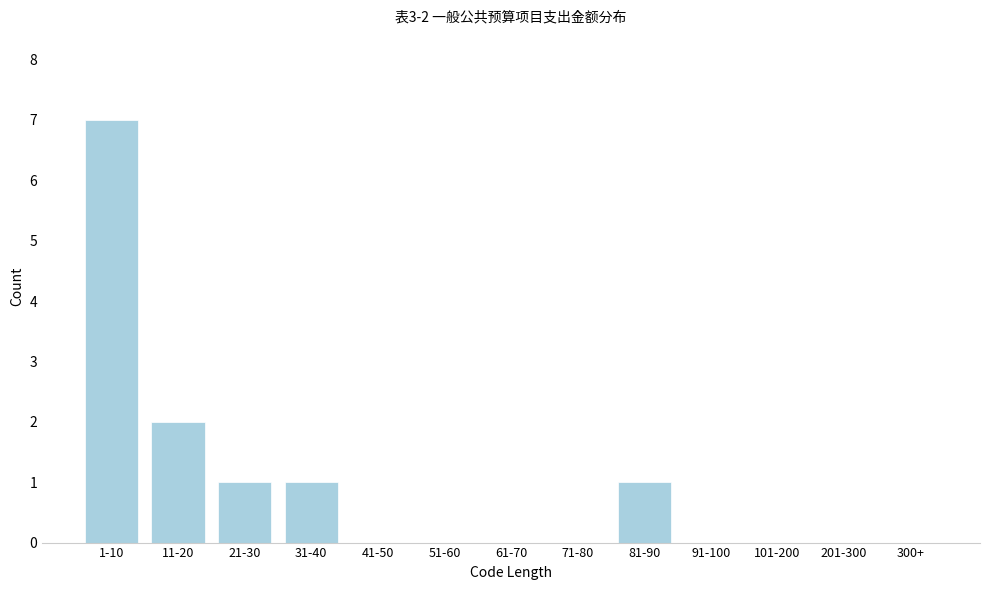

Reading left to right, transcribe all the data shown in this chart.

1-10=7	11-20=2	21-30=1	31-40=1	41-50=0	51-60=0	61-70=0	71-80=0	81-90=1	91-100=0	101-200=0	201-300=0	300+=0